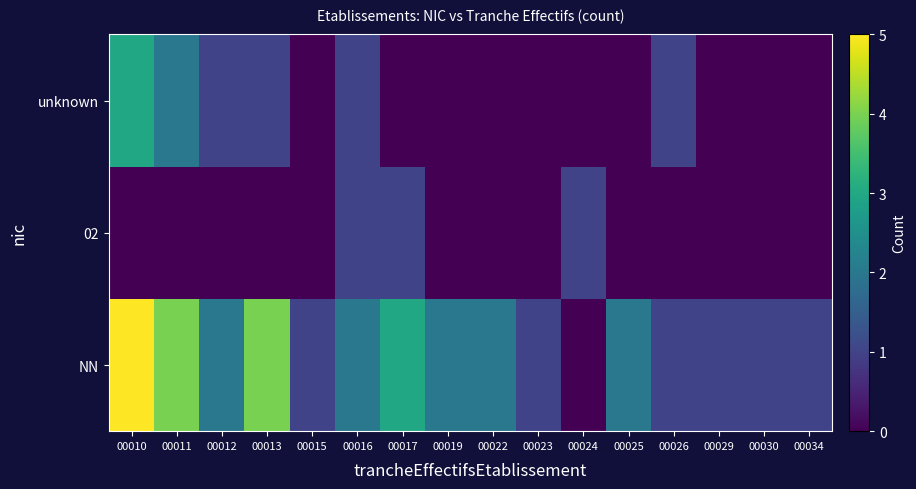

Reading right to left, extract all data points from this chart.

NN: 00034=1	00030=1	00029=1	00026=1	00025=2	00024=0	00023=1	00022=2	00019=2	00017=3	00016=2	00015=1	00013=4	00012=2	00011=4	00010=5
02: 00034=0	00030=0	00029=0	00026=0	00025=0	00024=1	00023=0	00022=0	00019=0	00017=1	00016=1	00015=0	00013=0	00012=0	00011=0	00010=0
unknown: 00034=0	00030=0	00029=0	00026=1	00025=0	00024=0	00023=0	00022=0	00019=0	00017=0	00016=1	00015=0	00013=1	00012=1	00011=2	00010=3